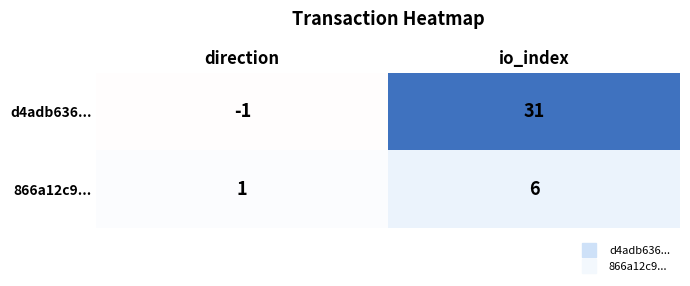

Between direction and io_index, which series saw the biggest shift?

d4adb636...